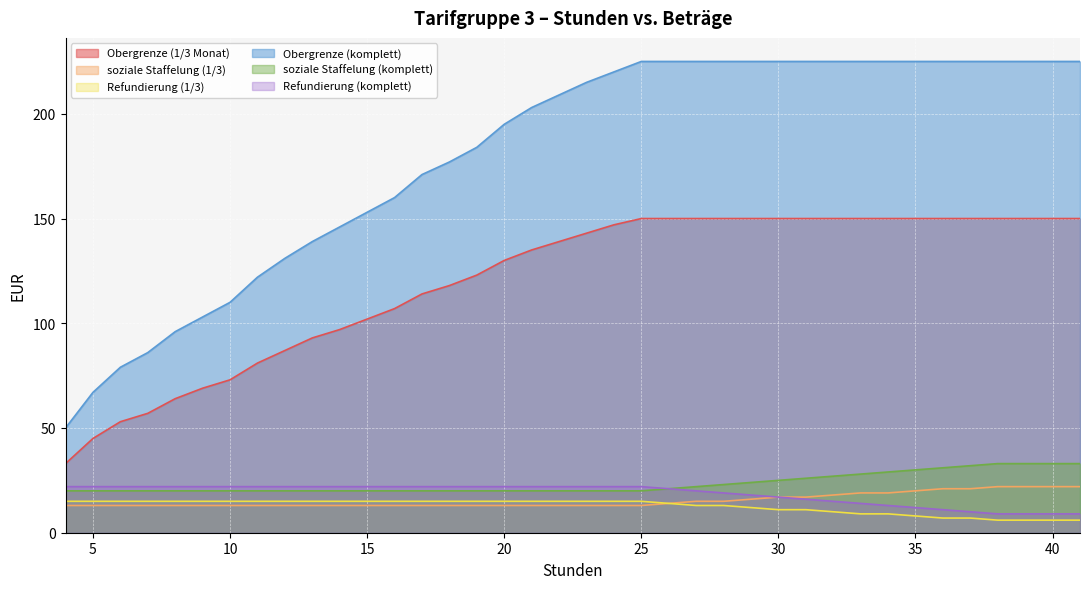

What is the value of the Refundierung (1/3) point at the 1st from the left?

15